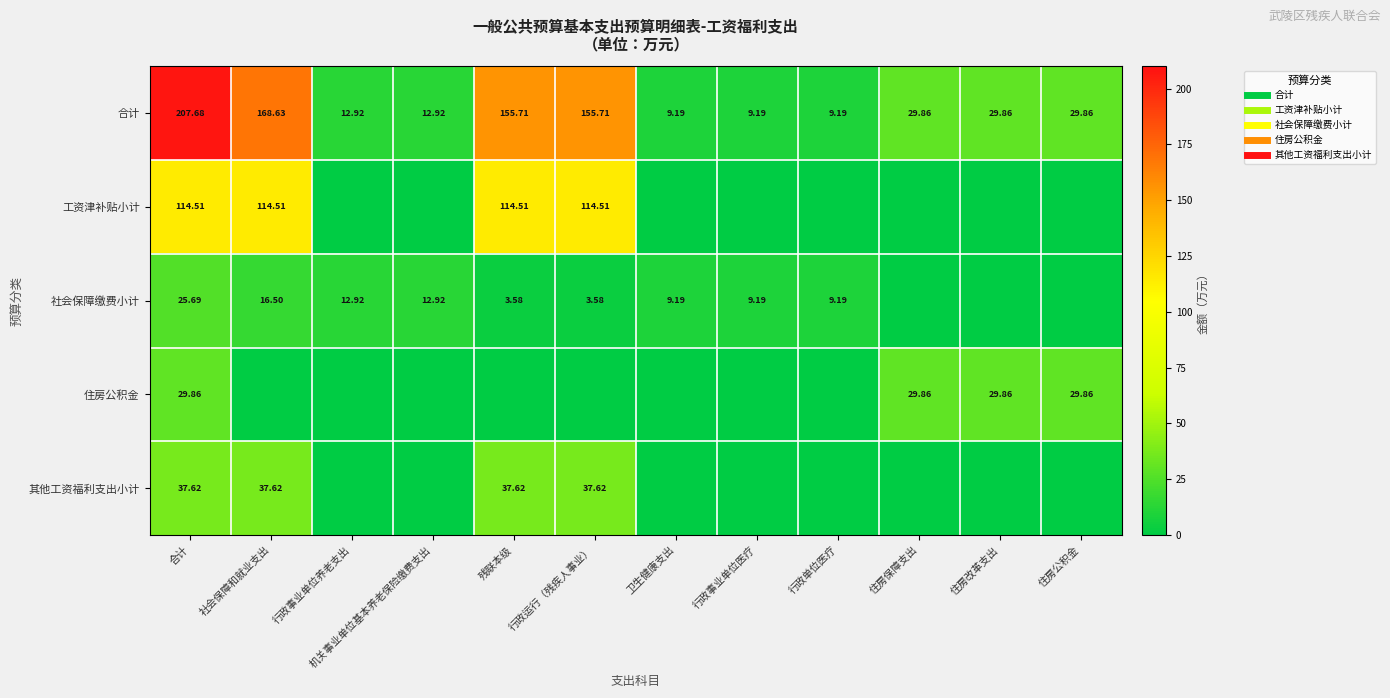

Which series has the largest total across all categories?

合计